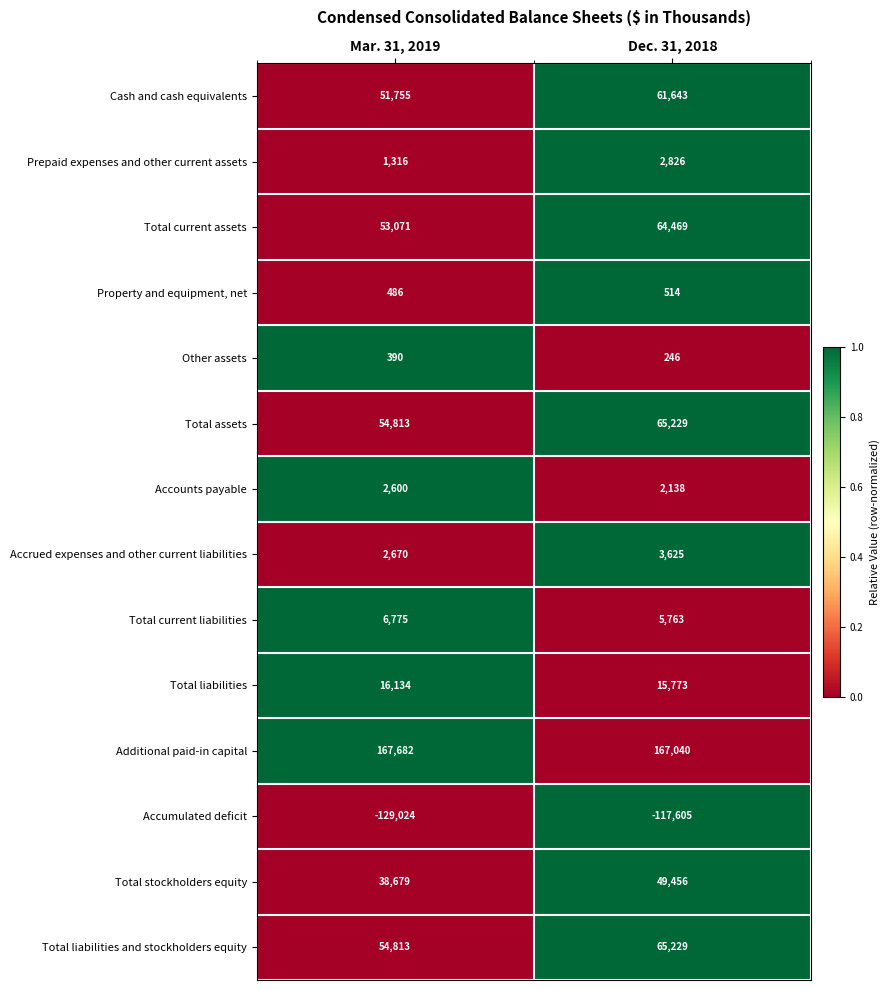

Which series changed the most between Mar. 31, 2019 and Dec. 31, 2018?

Accumulated deficit